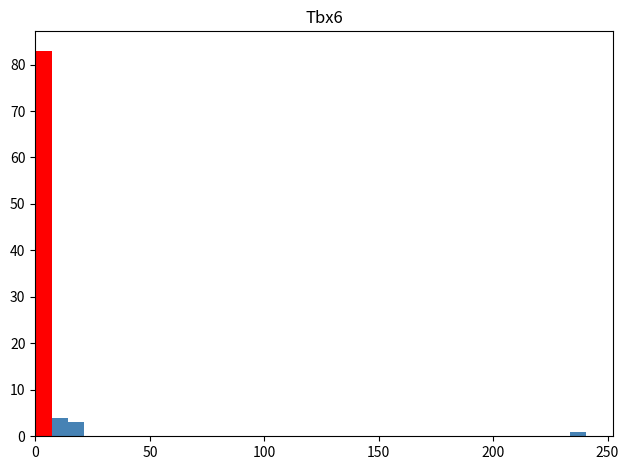

Read against the x-axis, roughly where is the centre of the tallest bar?

5